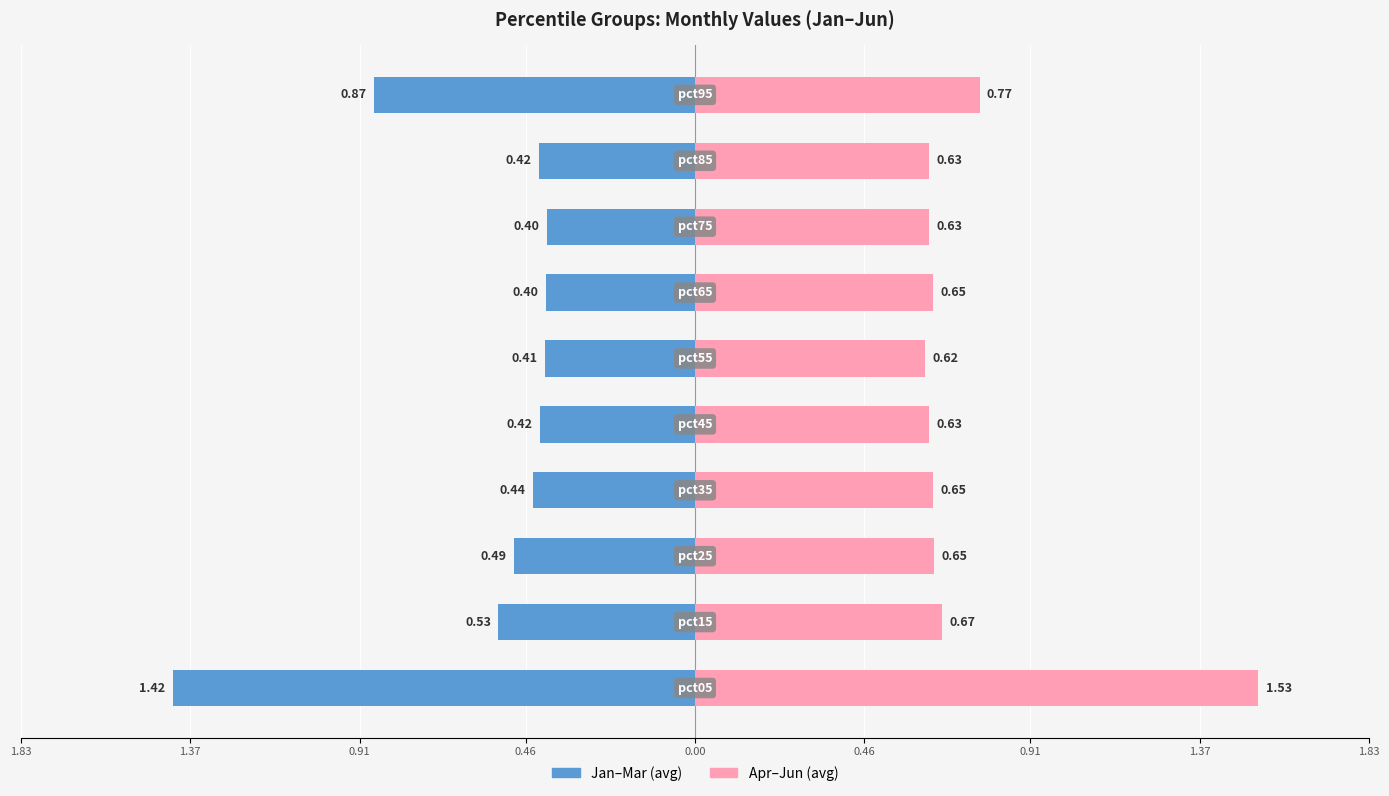

Which series has the widest spread of values?

Jan–Mar (avg)